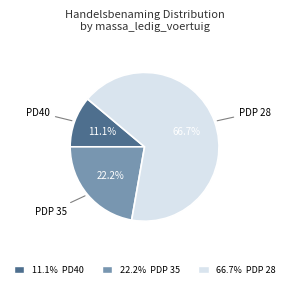

Which has a higher value, 66.7% PDP 28 or 22.2% PDP 35?

66.7% PDP 28